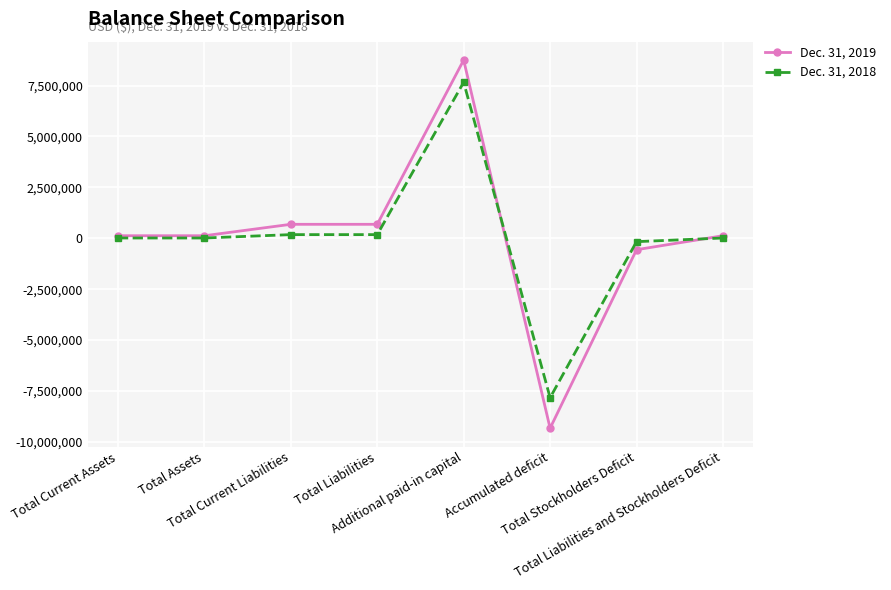

How many lines are shown in the chart?

2